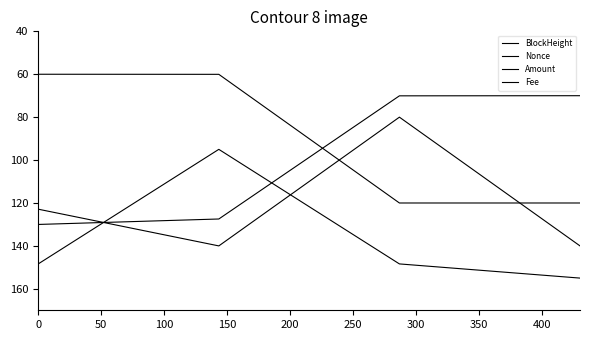

How many values in the Nonce series are below 139?

2